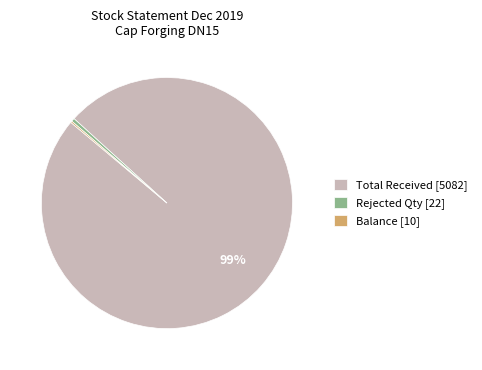

To the nearest percent, what is the average slice percentage?

33%